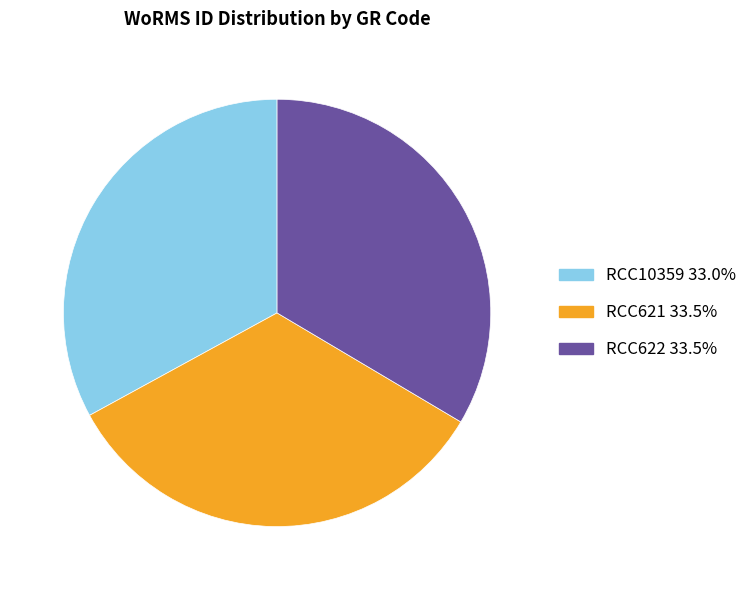

The RCC621 slice represents 45% of the pie. True or false?

False